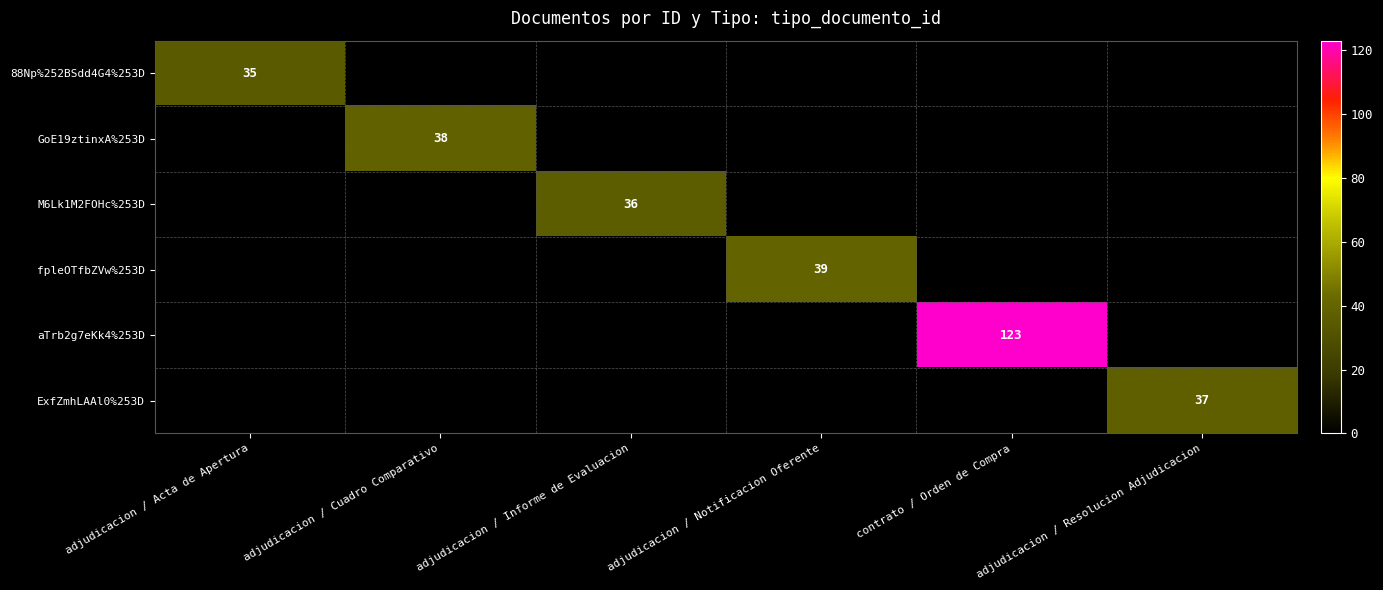

At how many categories does at least one series exceed 111?

1